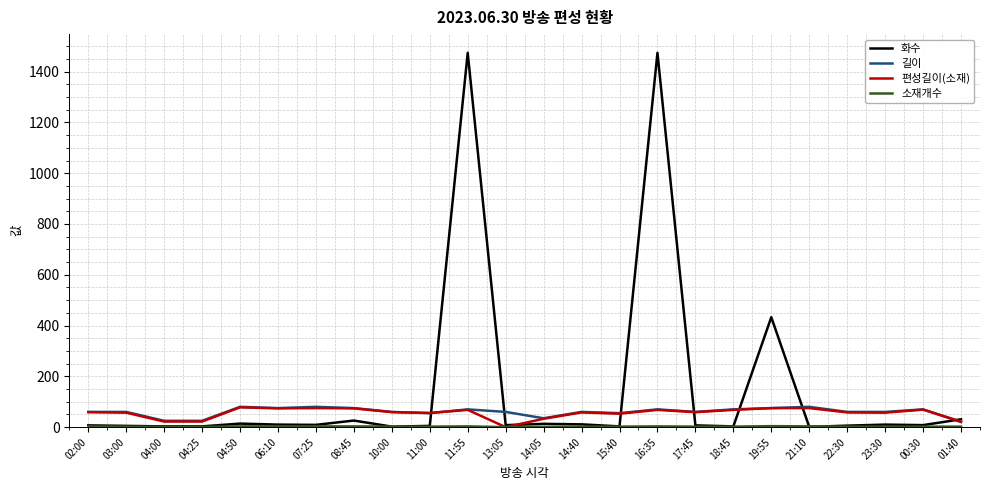

Is it true that 화수 equals 3 at 18:45?

True